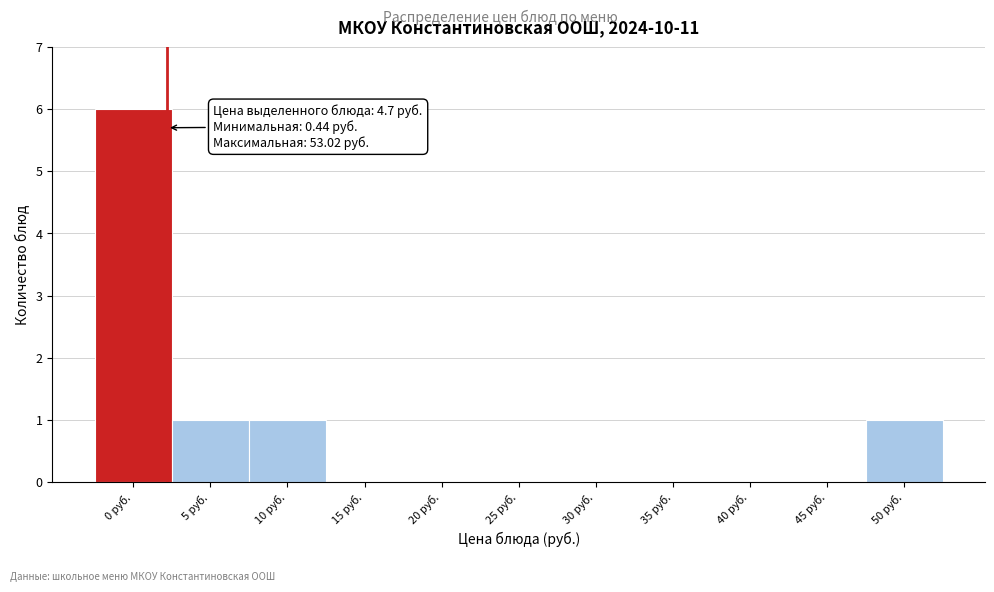

Reading left to right, what are all the values shown in this chart?

0 руб.=6	5 руб.=1	10 руб.=1	15 руб.=0	20 руб.=0	25 руб.=0	30 руб.=0	35 руб.=0	40 руб.=0	45 руб.=0	50 руб.=1